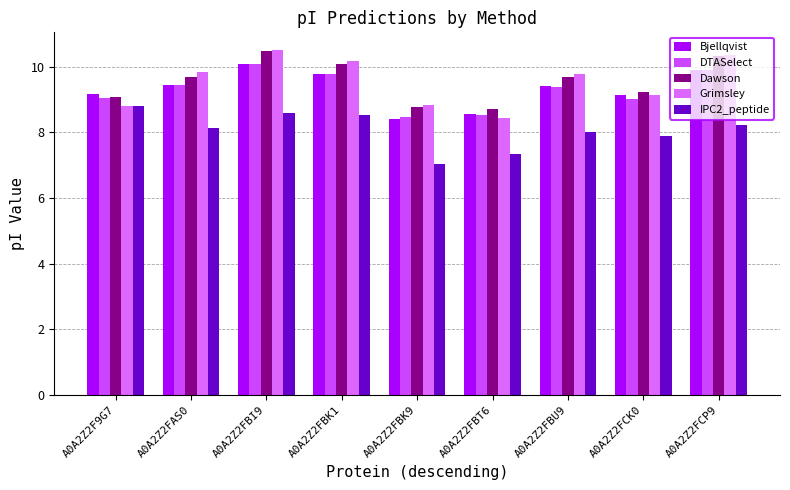

At which label is DTASelect closest to 9?

A0A2Z2FCK0